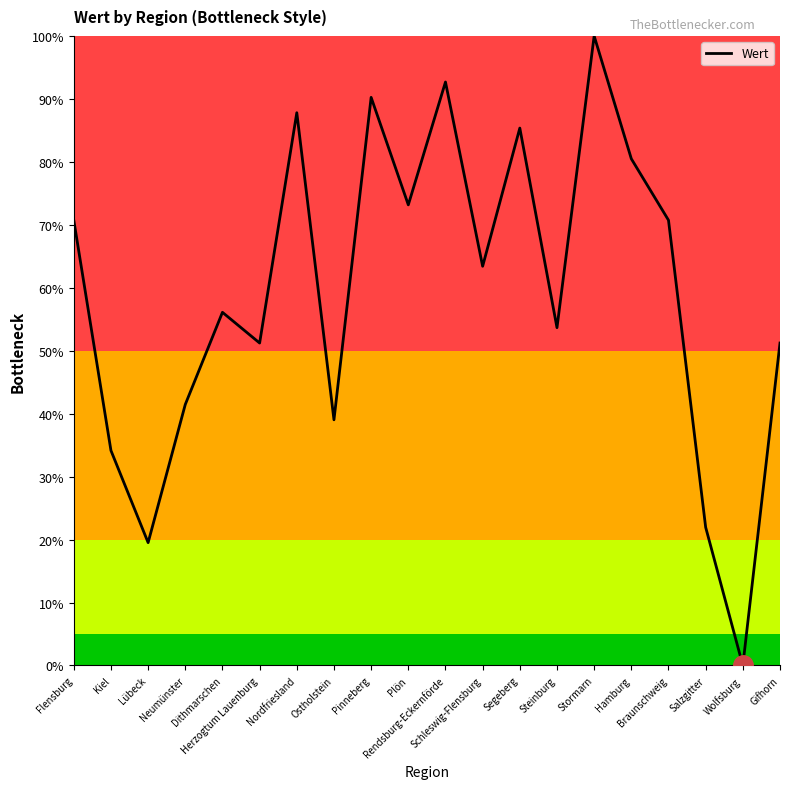

What is the difference between the second highest and minimum values?

92.7